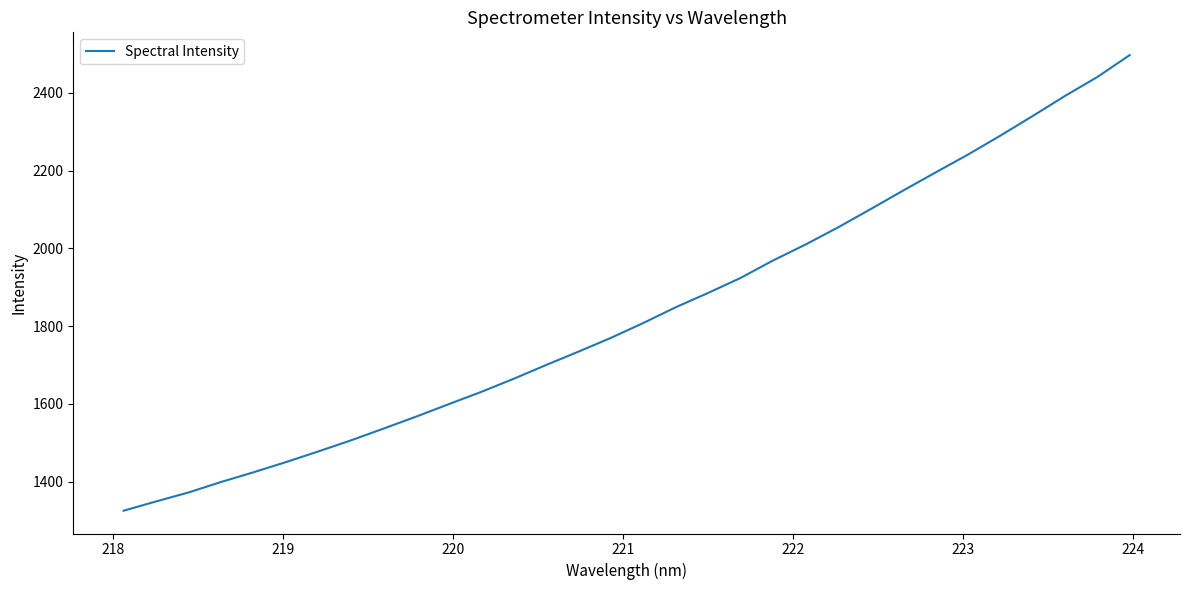

What is the difference between the maximum and minimum values?

1172.0